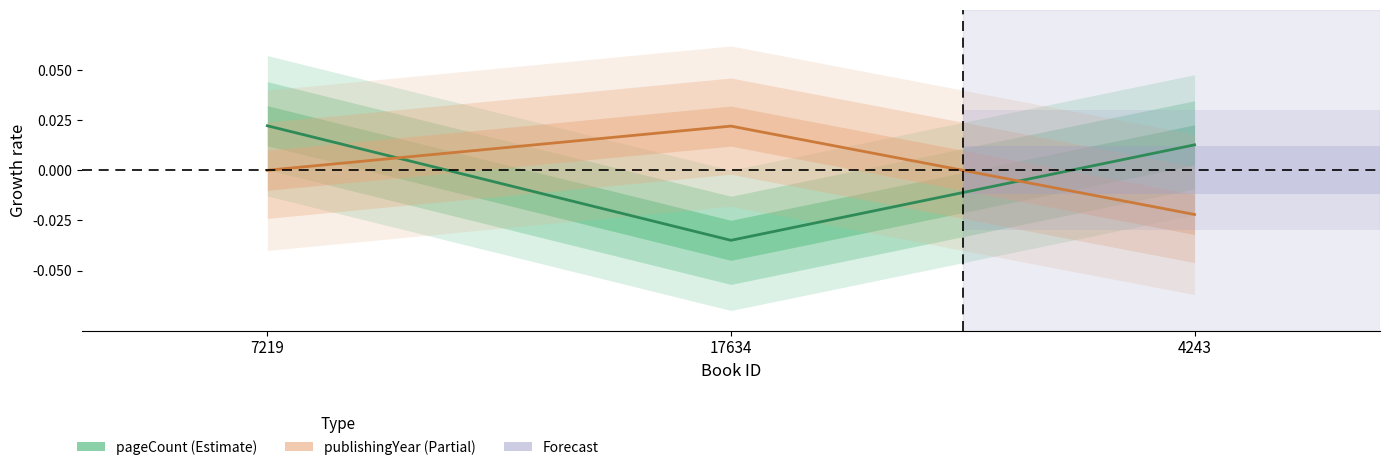

At 4243, list the series in order from largest to smallest.

pageCount, publishingYear